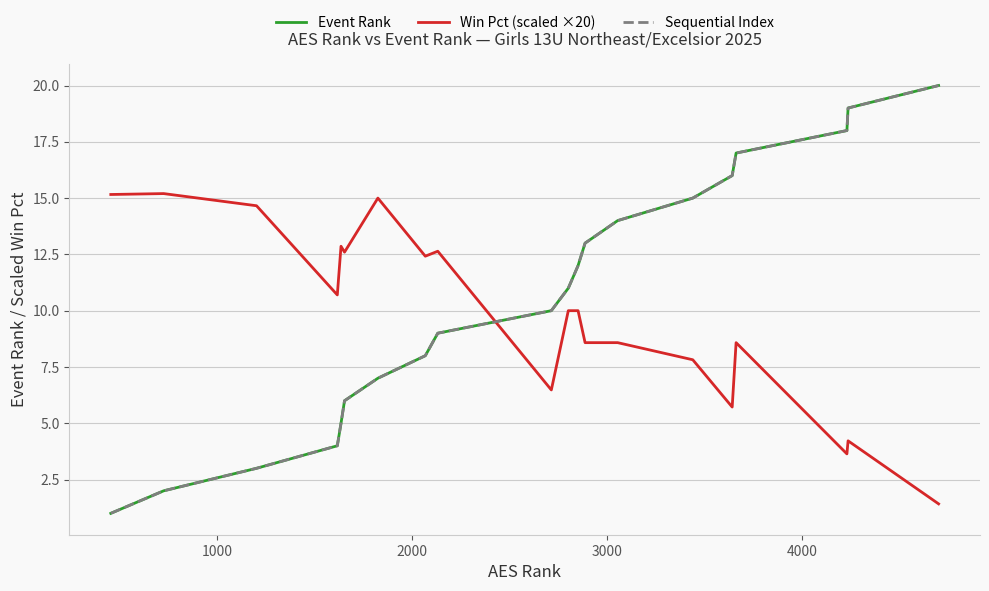

What is the value of the Win Pct (scaled ×20) point at the 18th from the left?

3.6